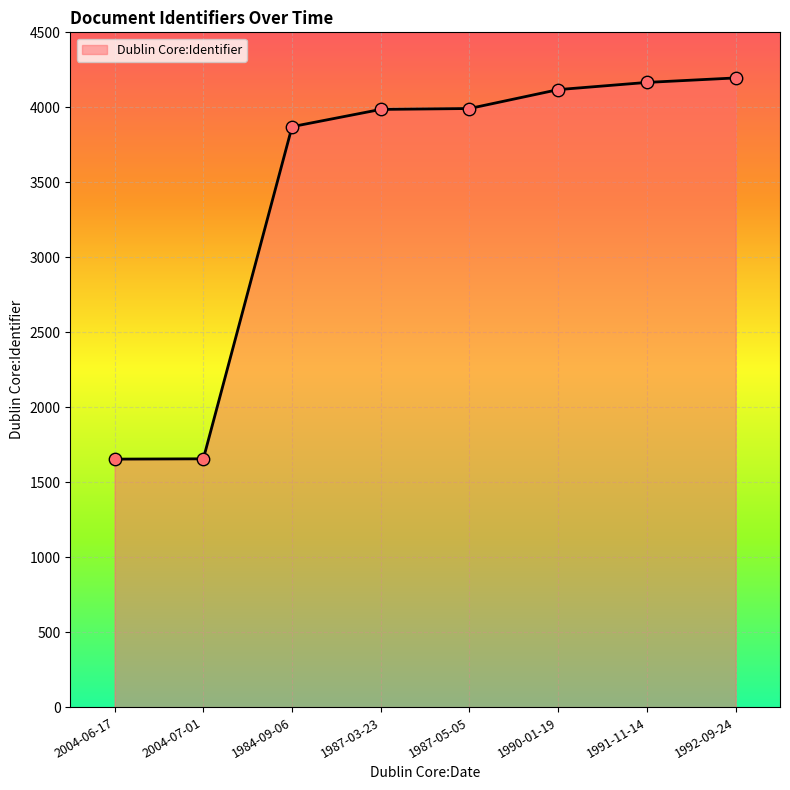

What is the ratio of the value at 2004-06-17 to the value at 1987-05-05?

0.4